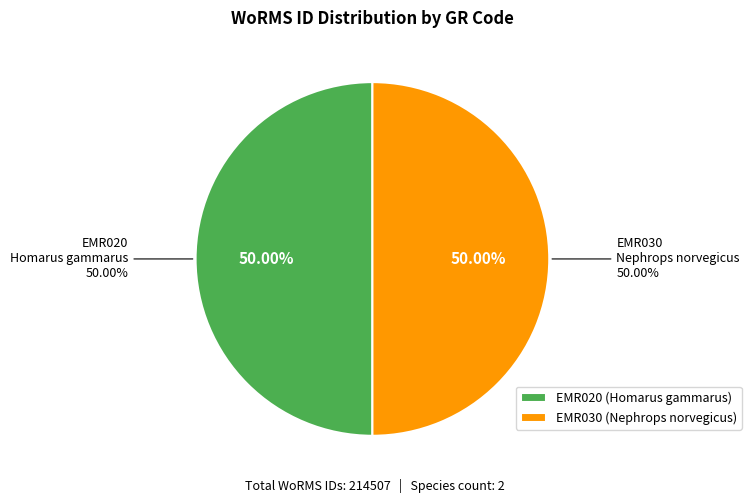

What portion of the pie excludes EMR030?

50.0%